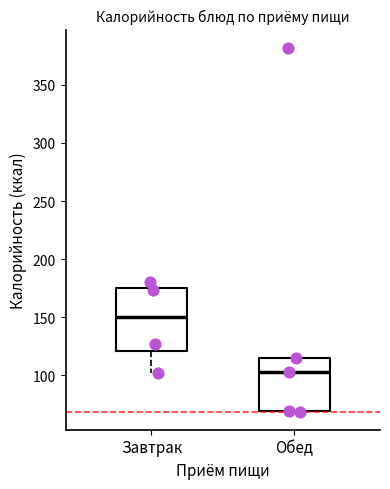

Where does the median line of the box for Завтрак sit on the y-axis? The values are not printed on the chart, so give them approximately, as read against the axis.

150